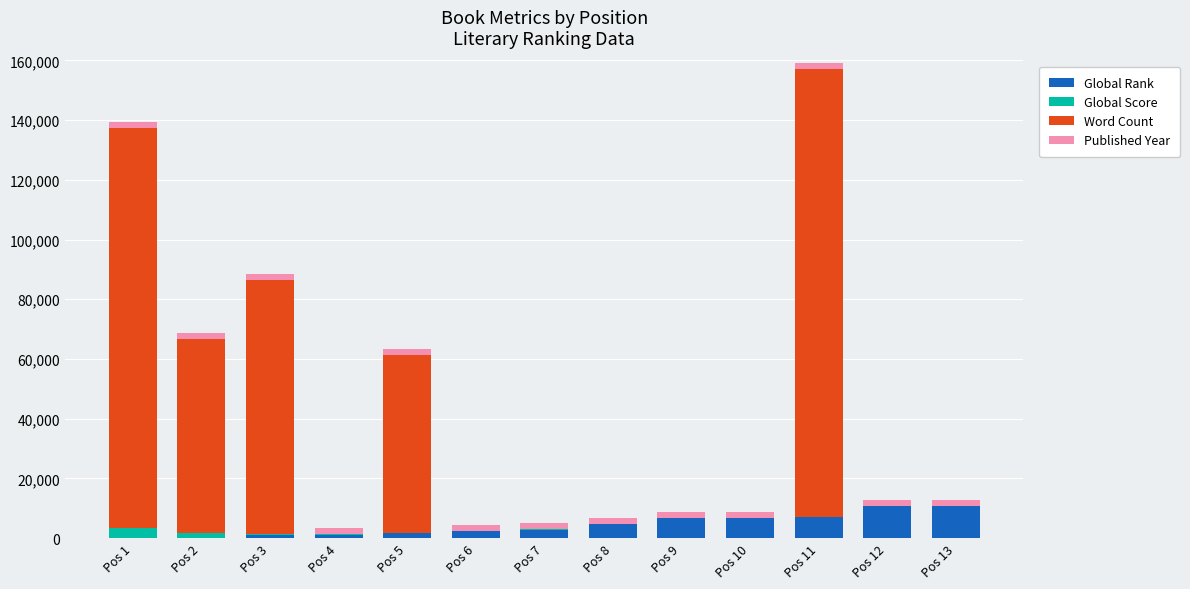

How many categories are shown in the chart?

13